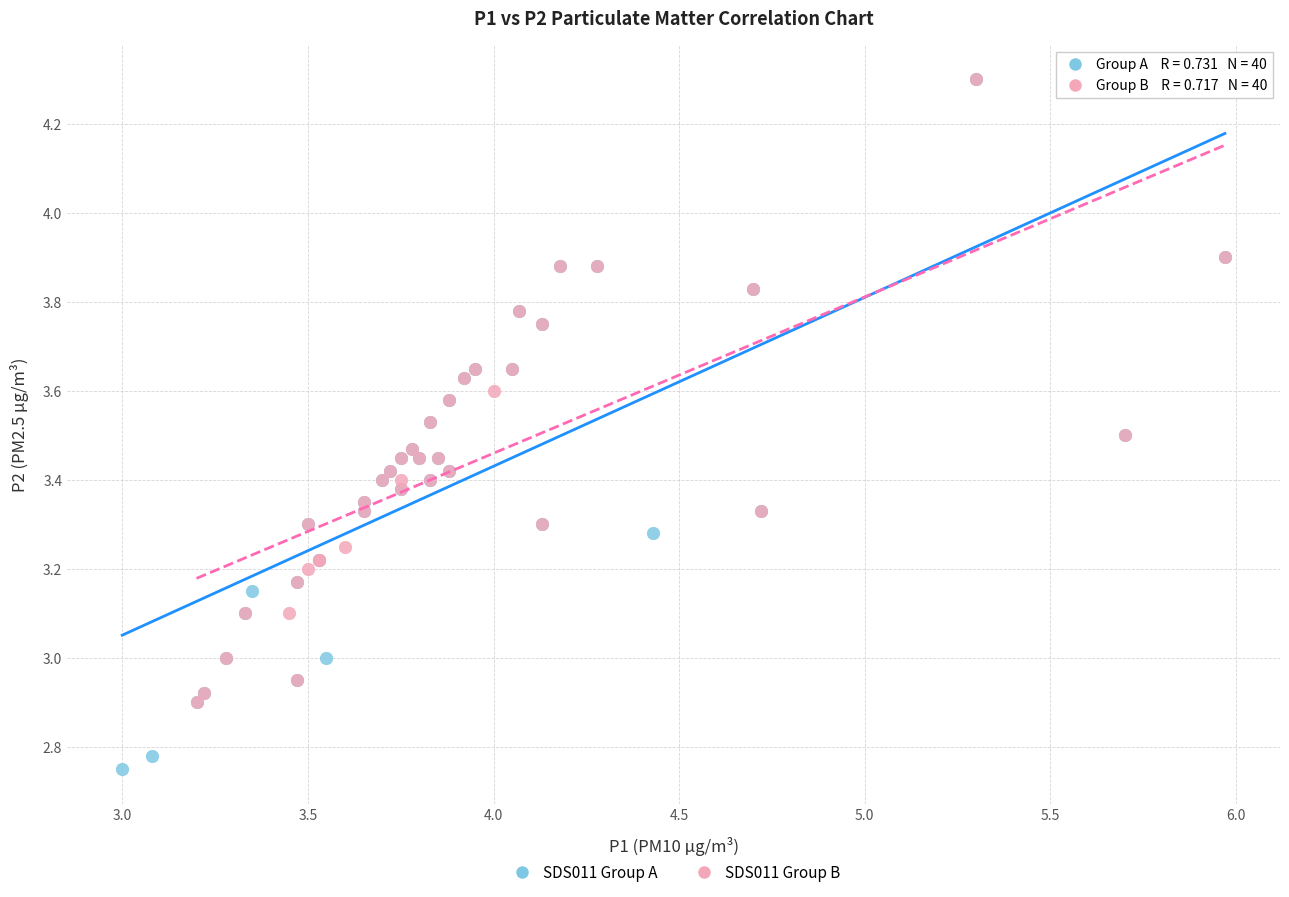

Which series has the largest Y range (max minus min)?

SDS011 Group A